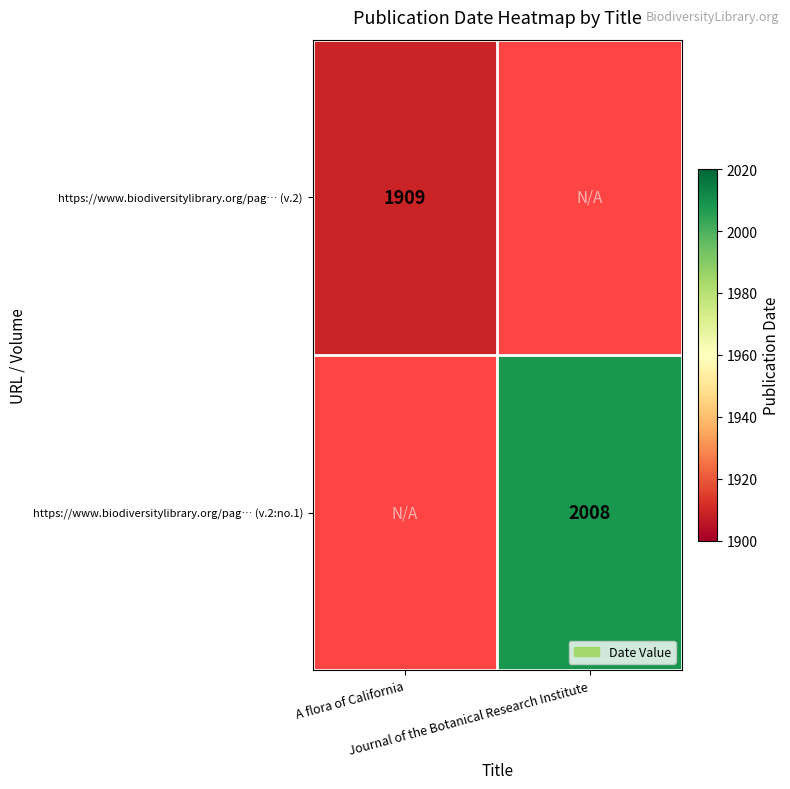

At how many categories does at least one series exceed 1930?

1